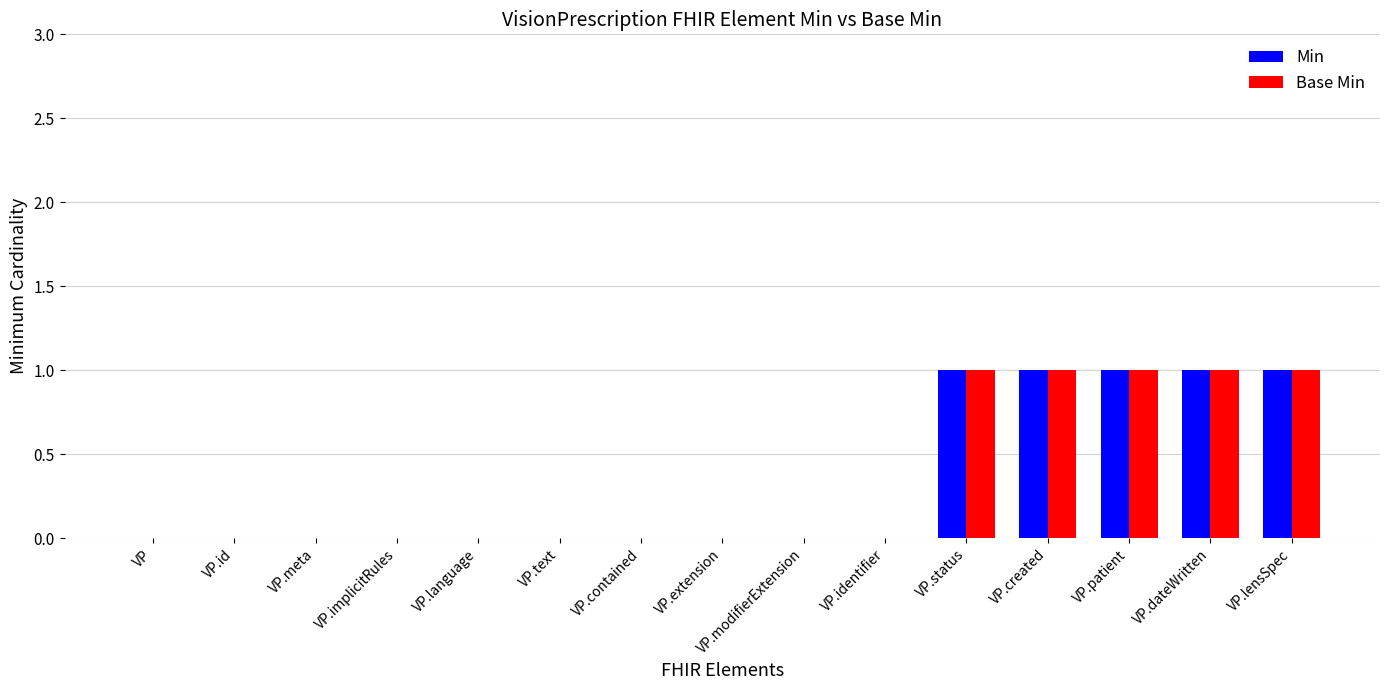

Count the number of categories in the chart.

15